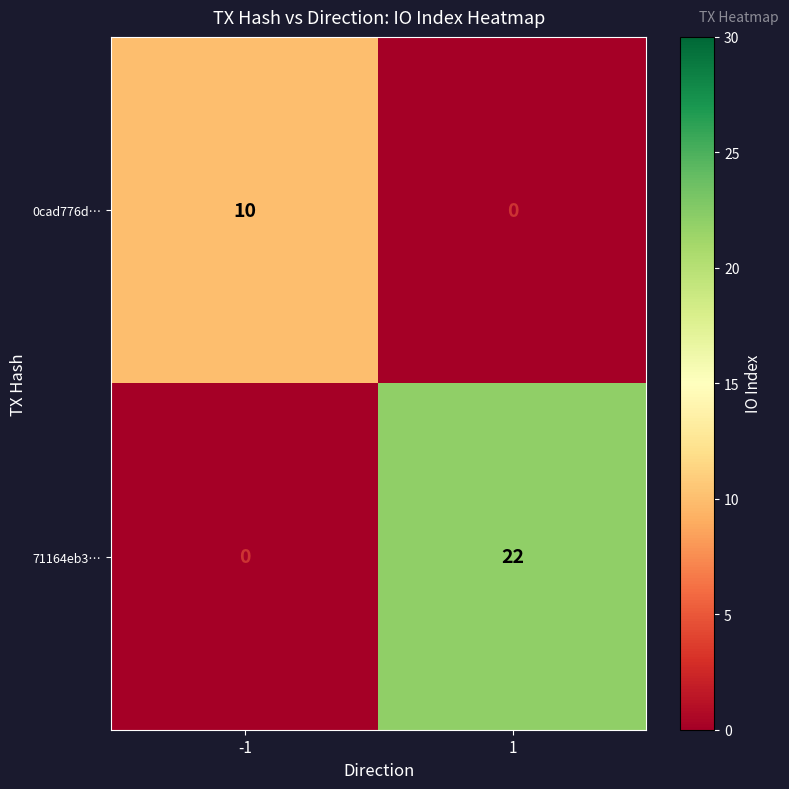

Rank the categories by 0cad776d… value from highest to lowest.

-1, 1